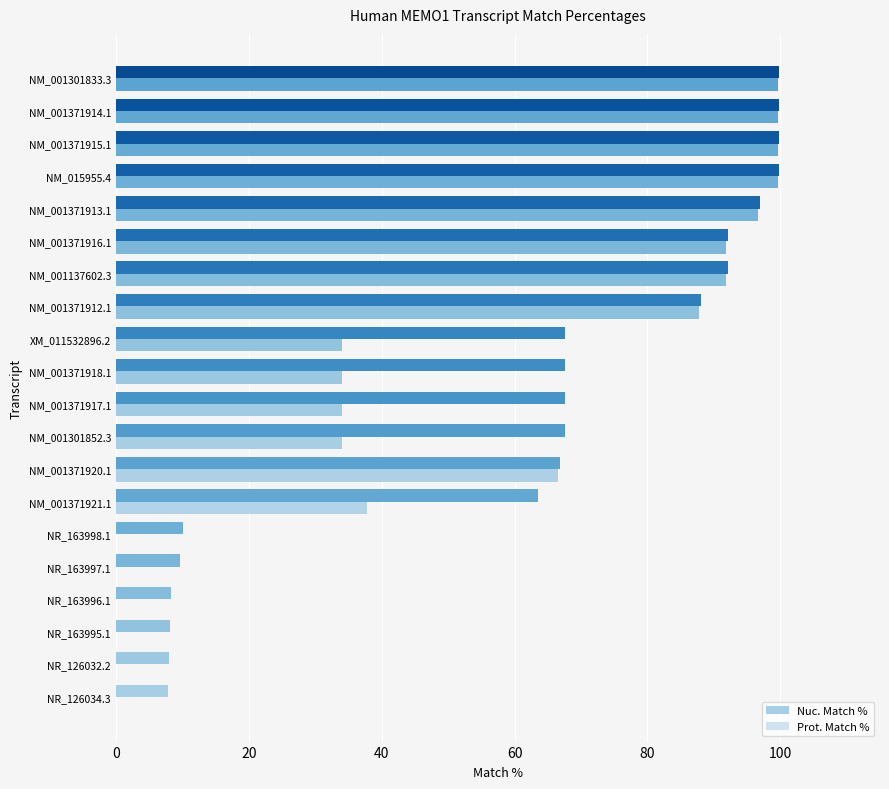

How many bars are there in total?

40